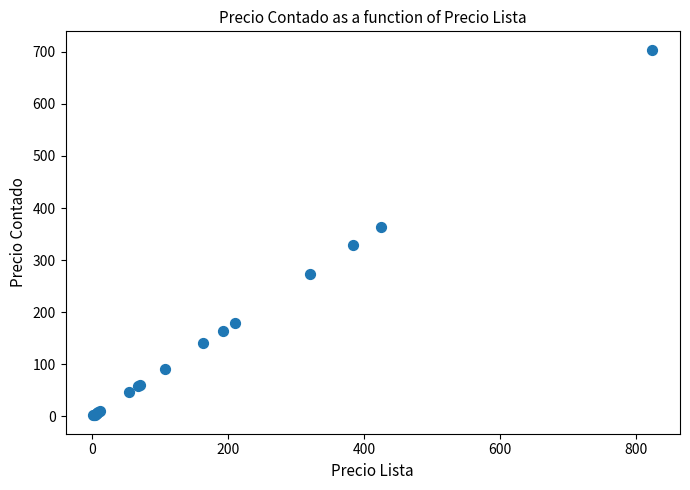

What Y value in the scatter plot is closest to 352?

363.3